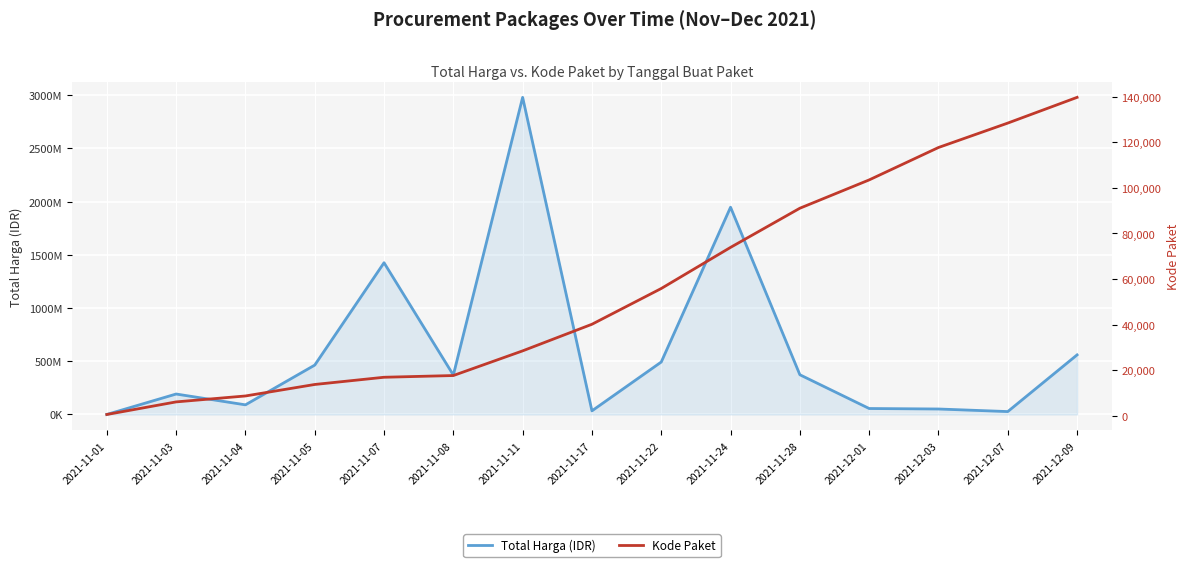

What is the average value of the Total Harga (IDR) series?

604440699